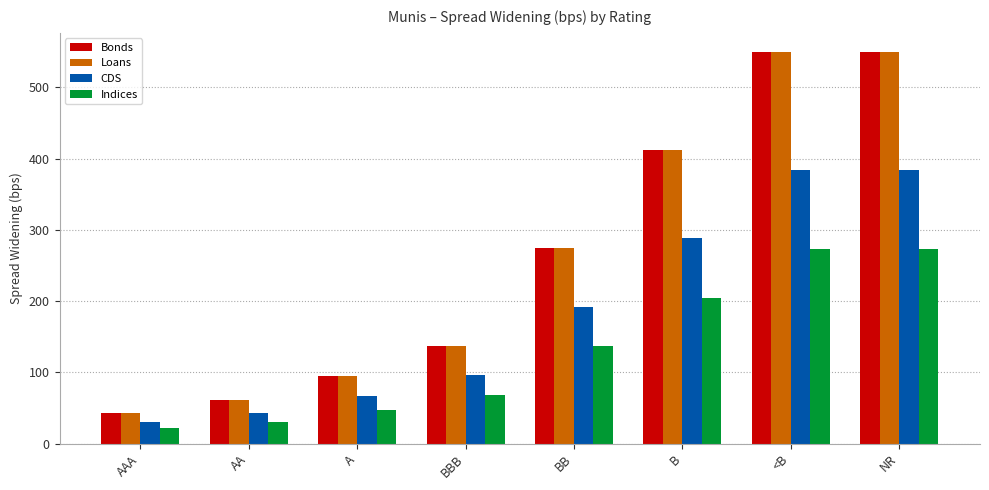

What is the sum of the Indices values at B and NR?

477.8